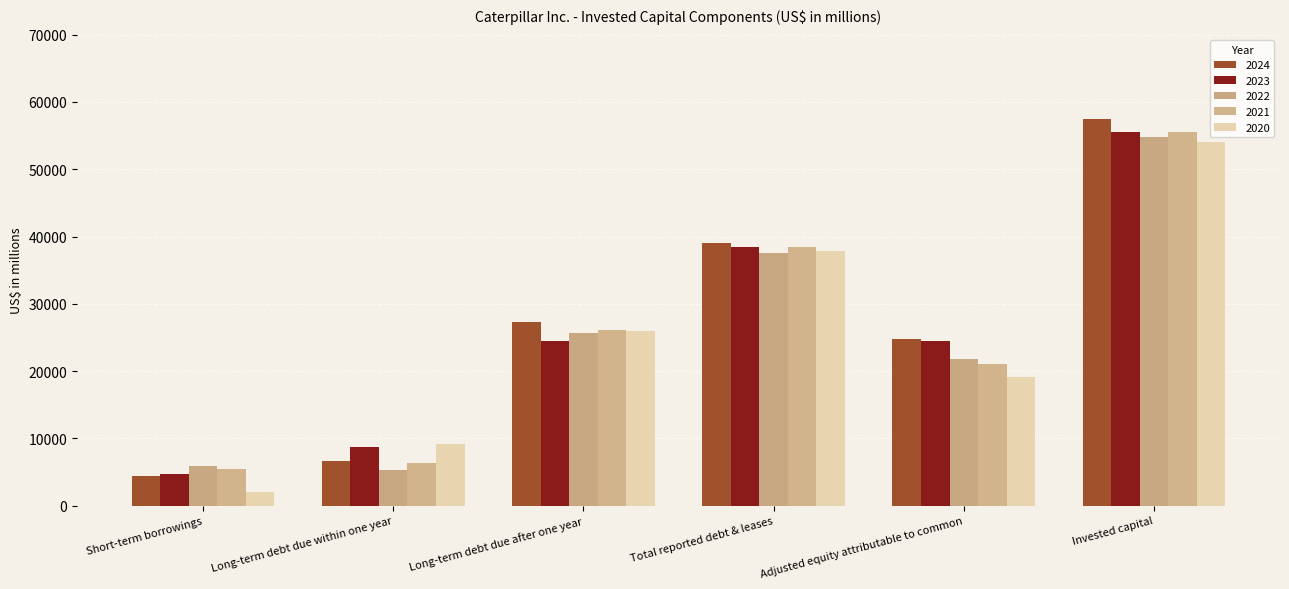

What is the label of the 4th bar from the left?

Total reported debt & leases